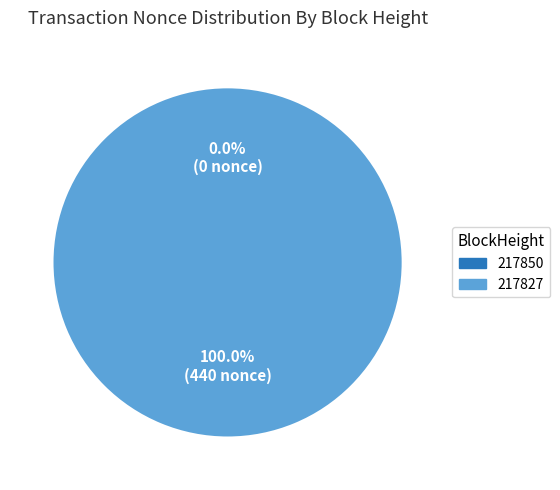

Which slice represents more than half of the pie?

217827